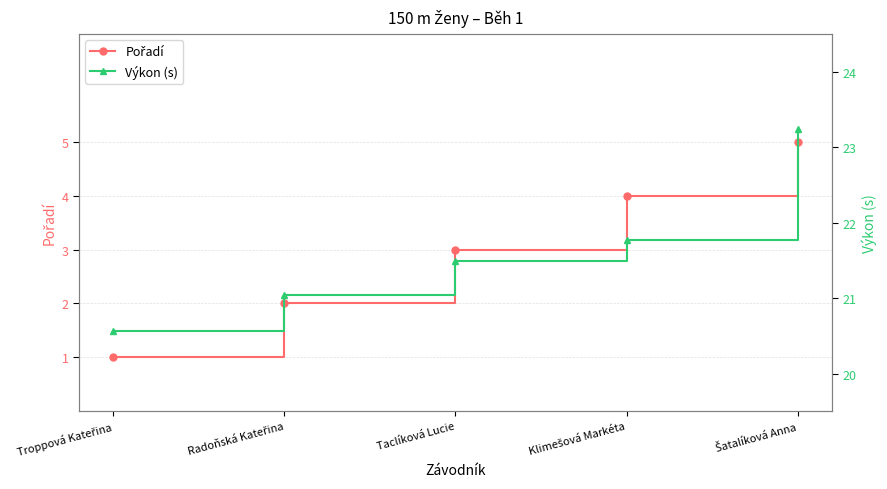

True or false: Pořadí has more than 1 points higher than both neighbors.

False